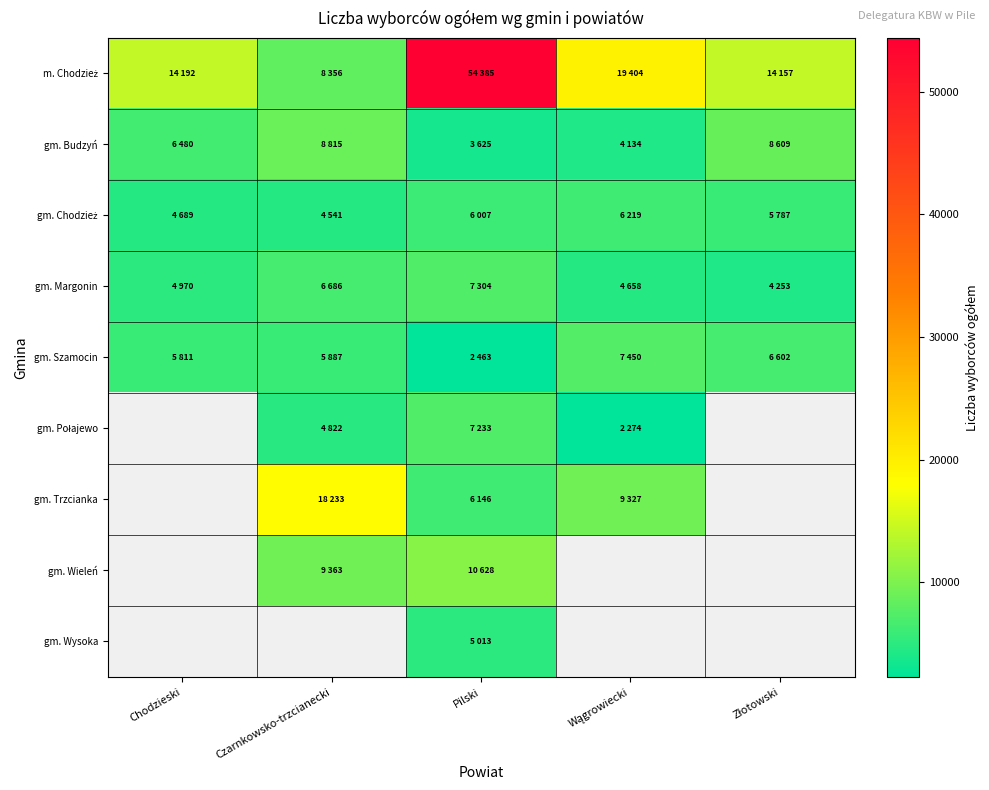

How many data points in gm. Margonin are above 4970?

2